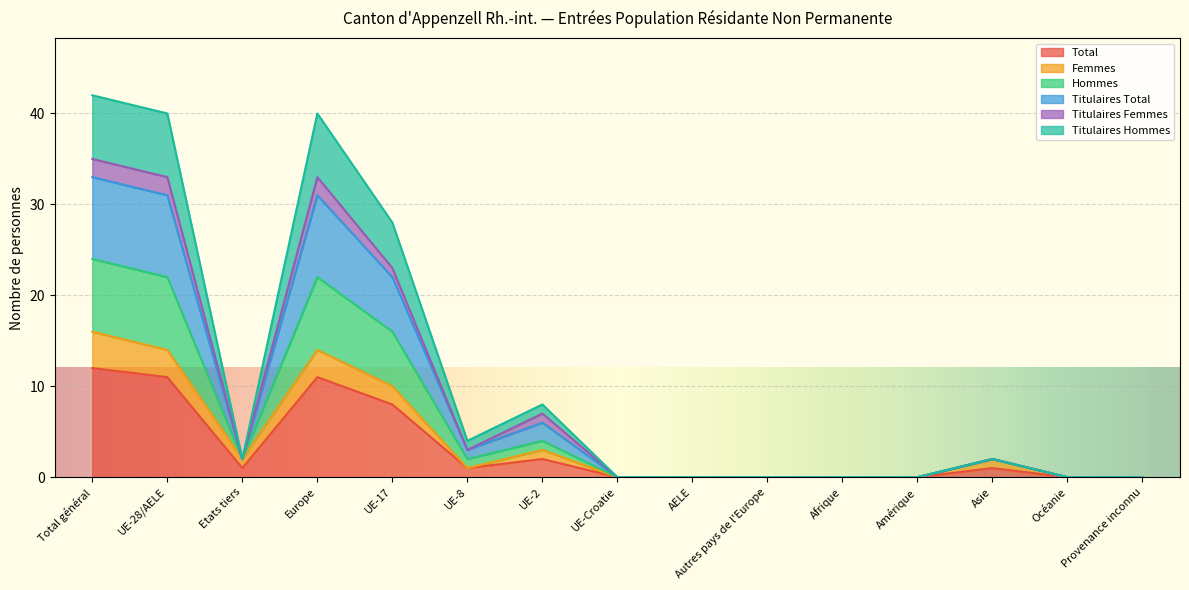

True or false: Total has a value of 0 at Autres pays de l'Europe.

True